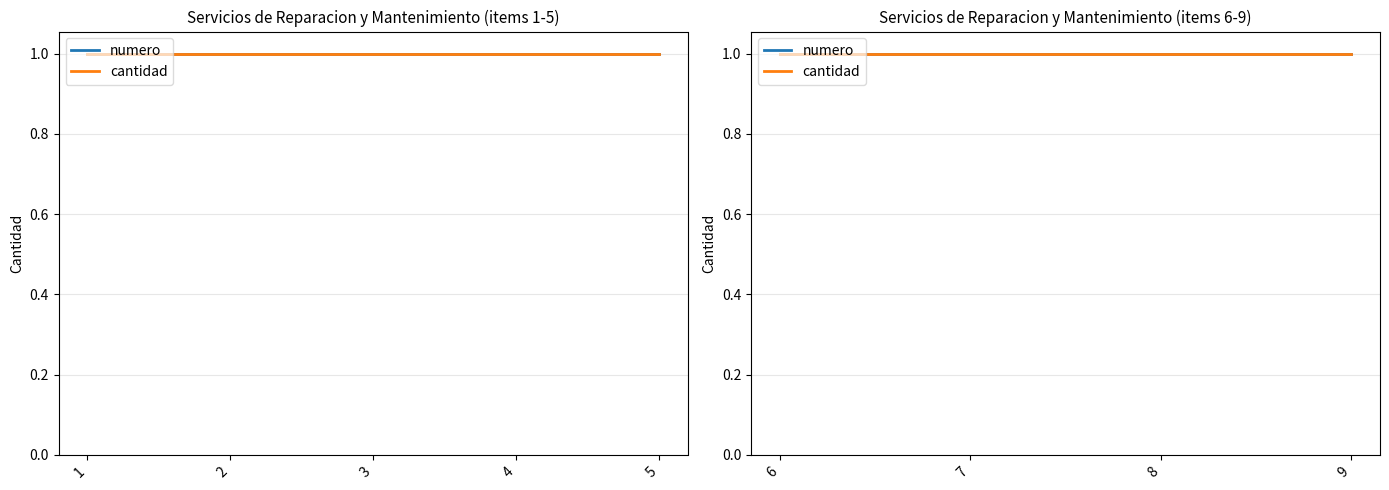

At which category is the sum across all series the highest?

9